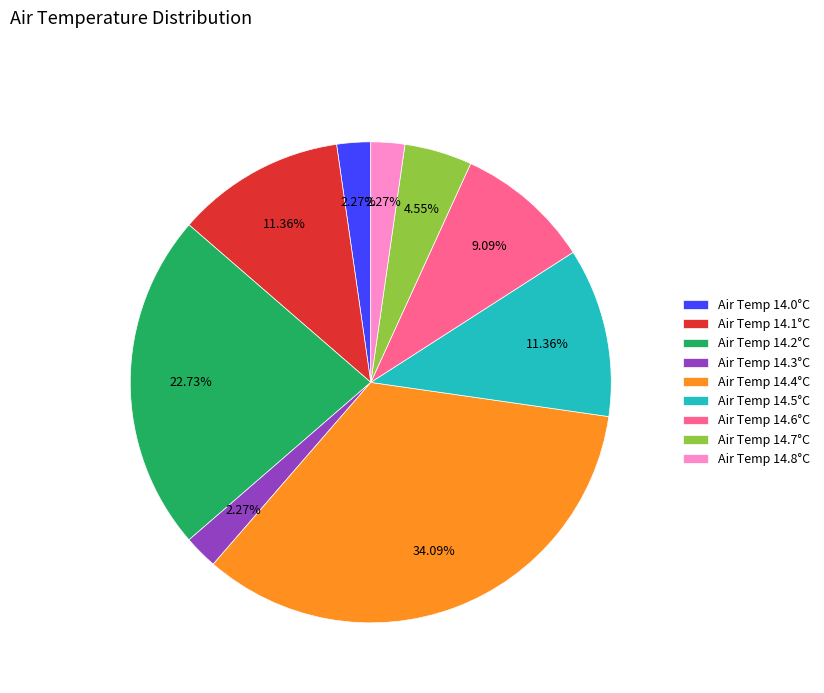

Is there a majority slice in this chart?

No